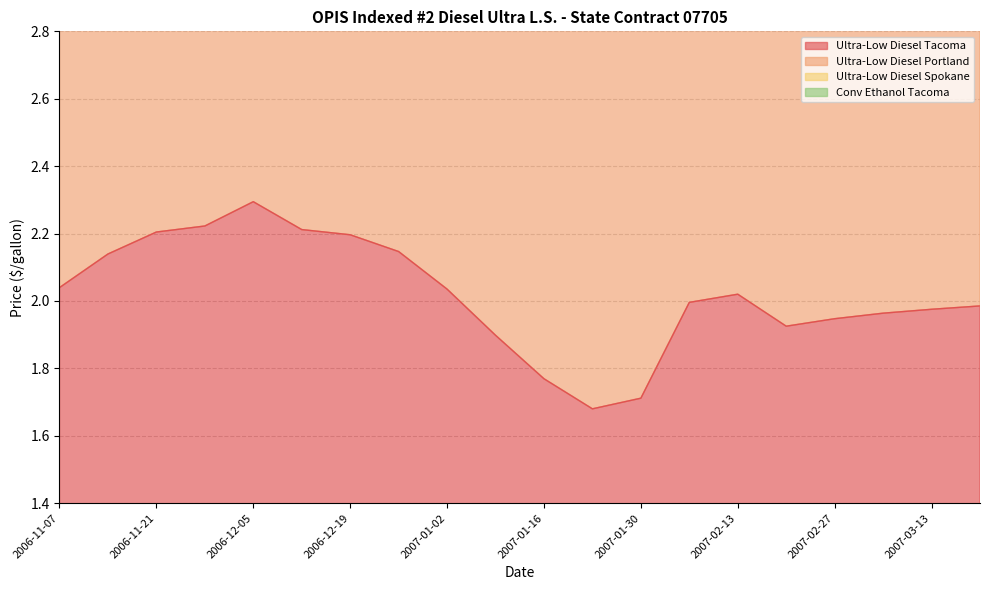

Reading left to right, what are all the values shown in this chart?

Ultra-Low Diesel Tacoma: 2006-11-07=2.0	2006-11-14=2.1	2006-11-21=2.2	2006-11-28=2.2	2006-12-05=2.3	2006-12-12=2.2	2006-12-19=2.2	2006-12-26=2.1	2007-01-02=2.0	2007-01-09=1.9	2007-01-16=1.8	2007-01-23=1.7	2007-01-30=1.7	2007-02-06=2.0	2007-02-13=2.0	2007-02-20=1.9	2007-02-27=1.9	2007-03-06=2.0	2007-03-13=2.0	2007-03-20=2.0
Ultra-Low Diesel Portland: 2006-11-07=4.2	2006-11-14=4.4	2006-11-21=4.5	2006-11-28=4.5	2006-12-05=4.7	2006-12-12=4.5	2006-12-19=4.4	2006-12-26=4.3	2007-01-02=4.1	2007-01-09=3.8	2007-01-16=3.6	2007-01-23=3.4	2007-01-30=3.4	2007-02-06=4.0	2007-02-13=4.0	2007-02-20=3.8	2007-02-27=3.9	2007-03-06=3.9	2007-03-13=4.0	2007-03-20=4.0
Ultra-Low Diesel Spokane: 2006-11-07=8.1	2006-11-14=8.6	2006-11-21=8.8	2006-11-28=8.8	2006-12-05=9.0	2006-12-12=8.8	2006-12-19=8.7	2006-12-26=8.7	2007-01-02=8.5	2007-01-09=7.9	2007-01-16=7.4	2007-01-23=6.8	2007-01-30=6.8	2007-02-06=7.7	2007-02-13=7.9	2007-02-20=7.7	2007-02-27=7.9	2007-03-06=8.0	2007-03-13=8.2	2007-03-20=8.3